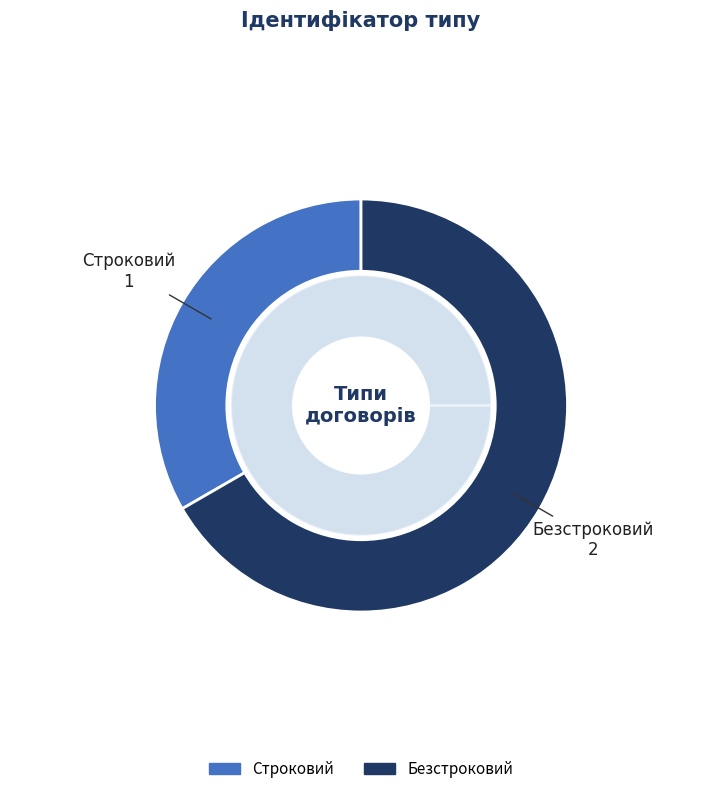

Do Безстроковий and Строковий together represent more than half of the pie?

Yes